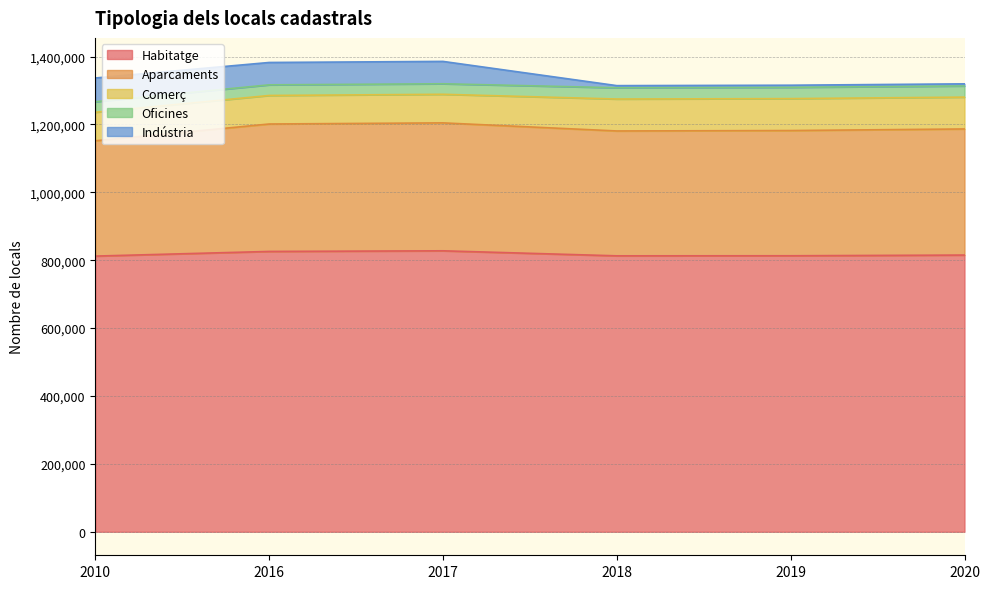

What is the total value across all series at 2017?

1385557